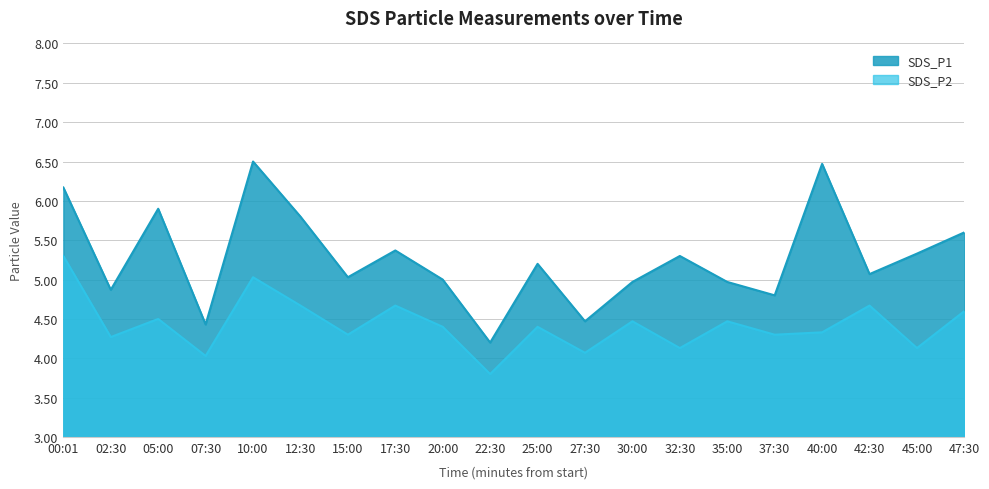

The SDS_P1 series shows 2.2 at 32:30. True or false?

False